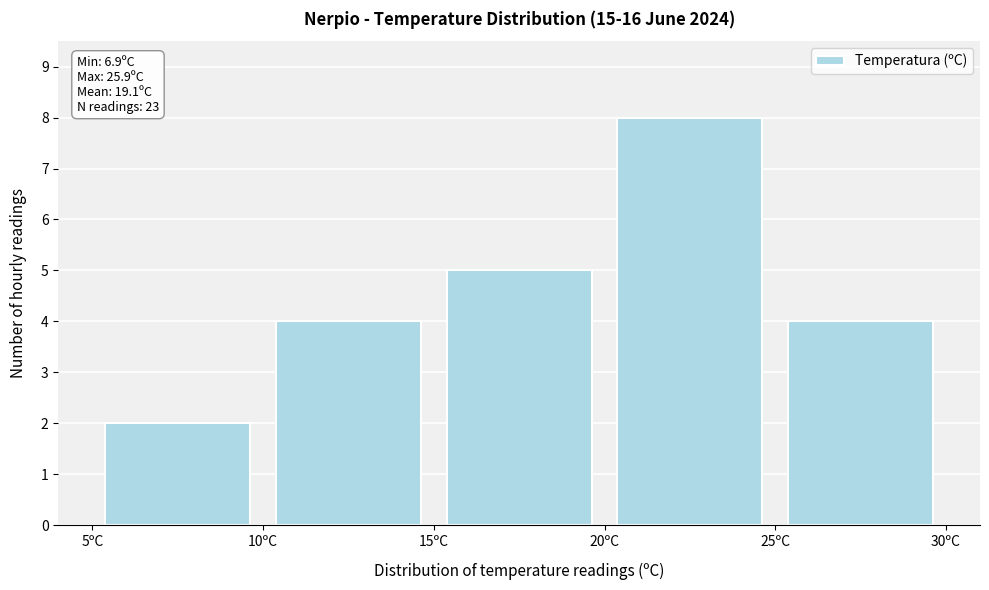

Which range on the x-axis has the tallest bar?

20 to 25